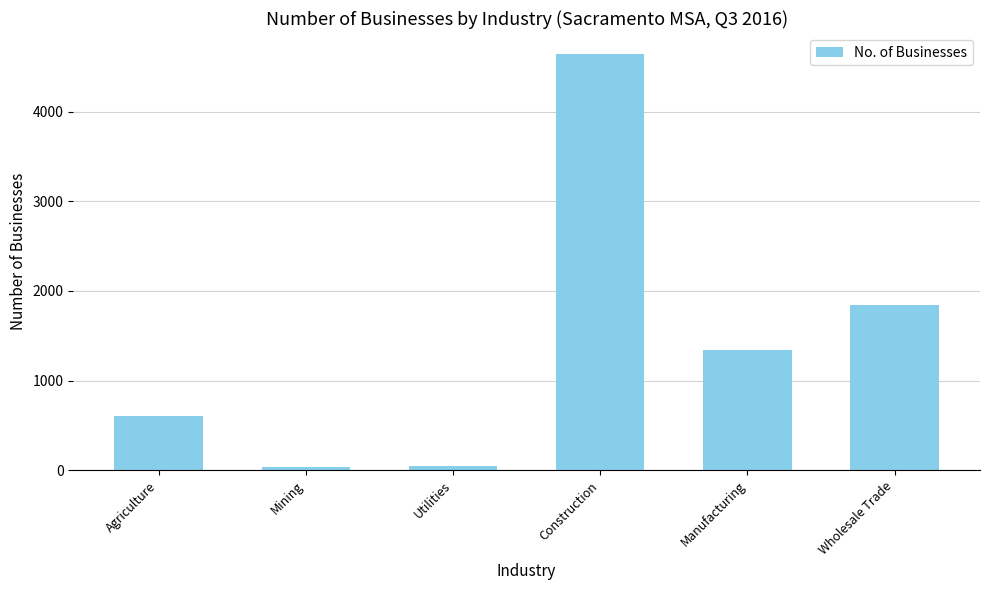

Between Construction and Utilities, which is larger?

Construction